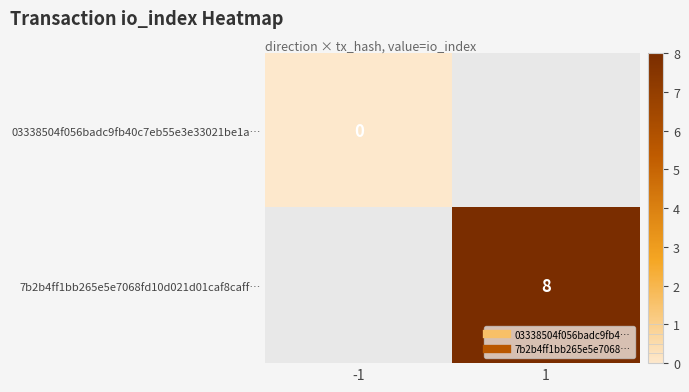

Which has a higher value, -1 or 1?

1